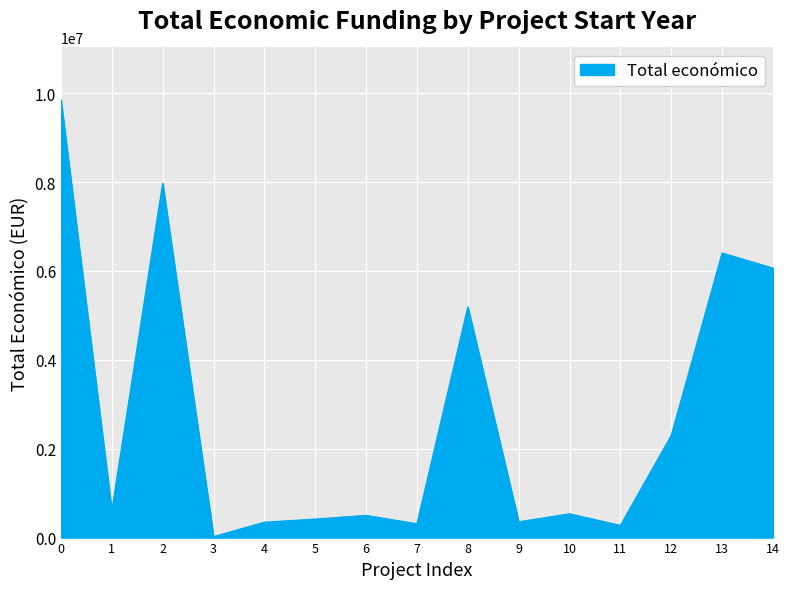

Which label corresponds to the largest value in the chart?

0